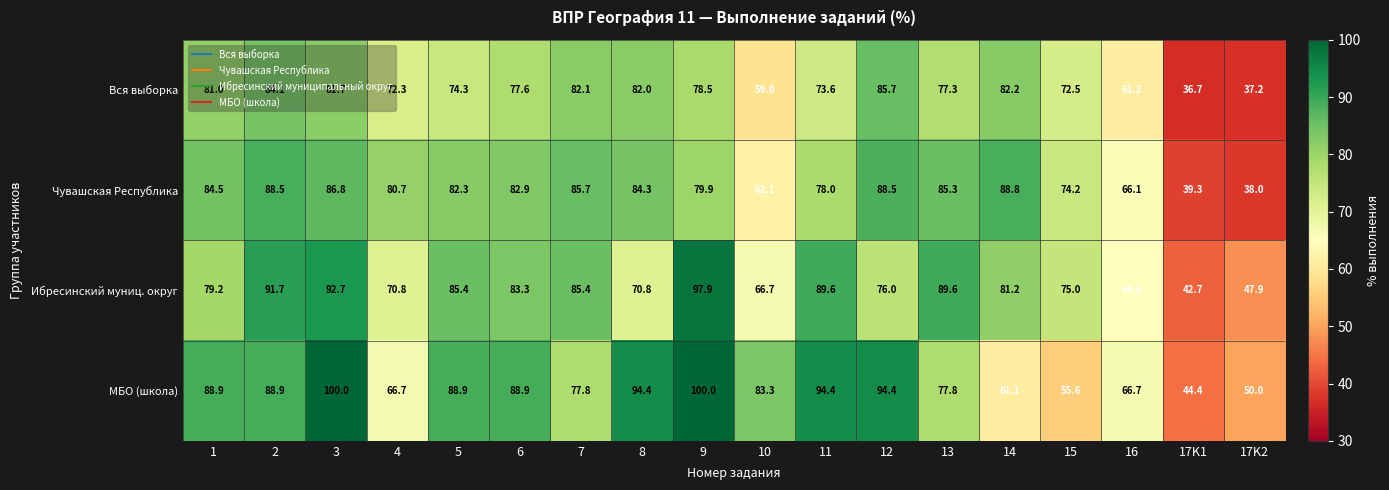

Which series has the widest spread of values?

МБО (школа)